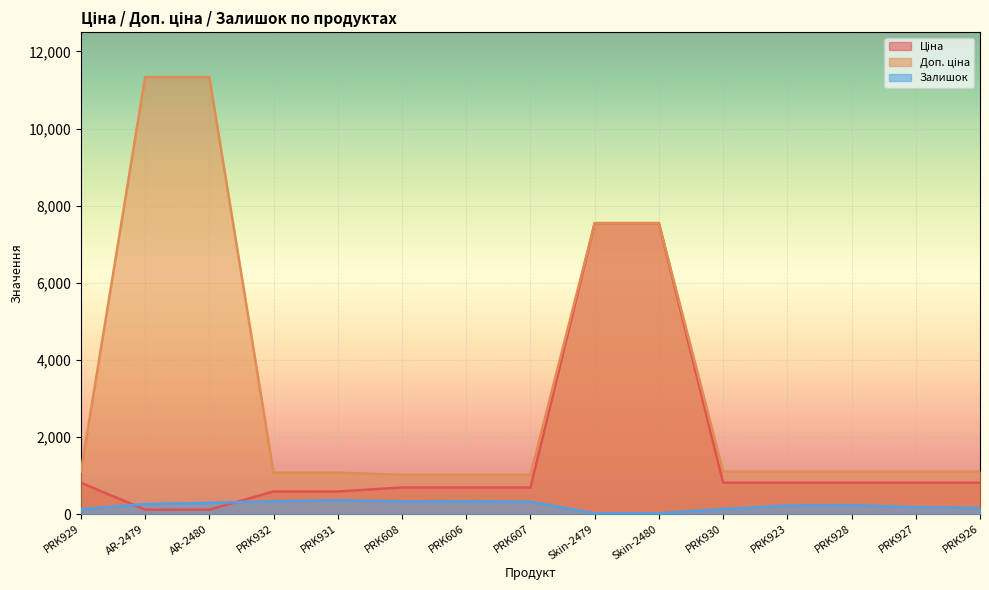

What is the greatest value displayed?

11334.0